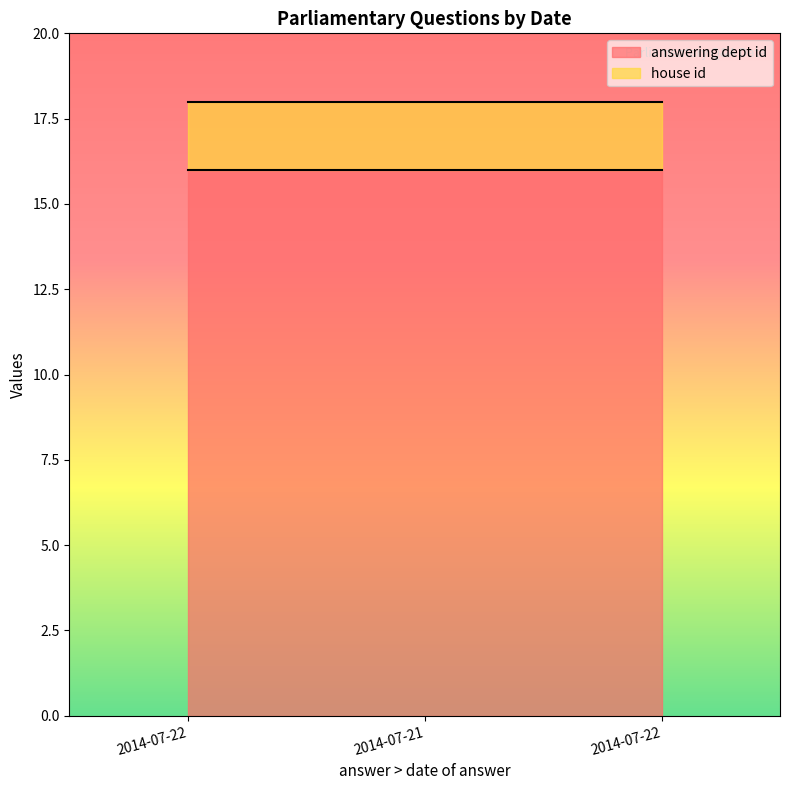

Which series has the largest range (max minus min)?

answering dept id